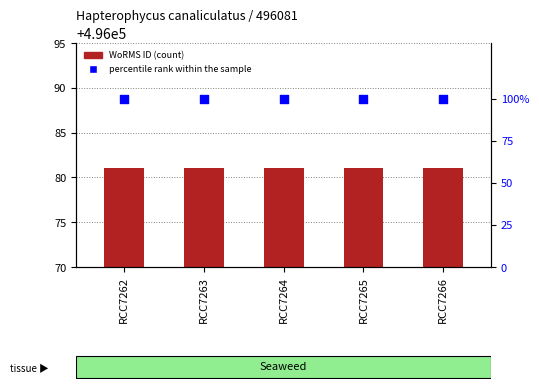

What is the total value across all series at RCC7266?

496181